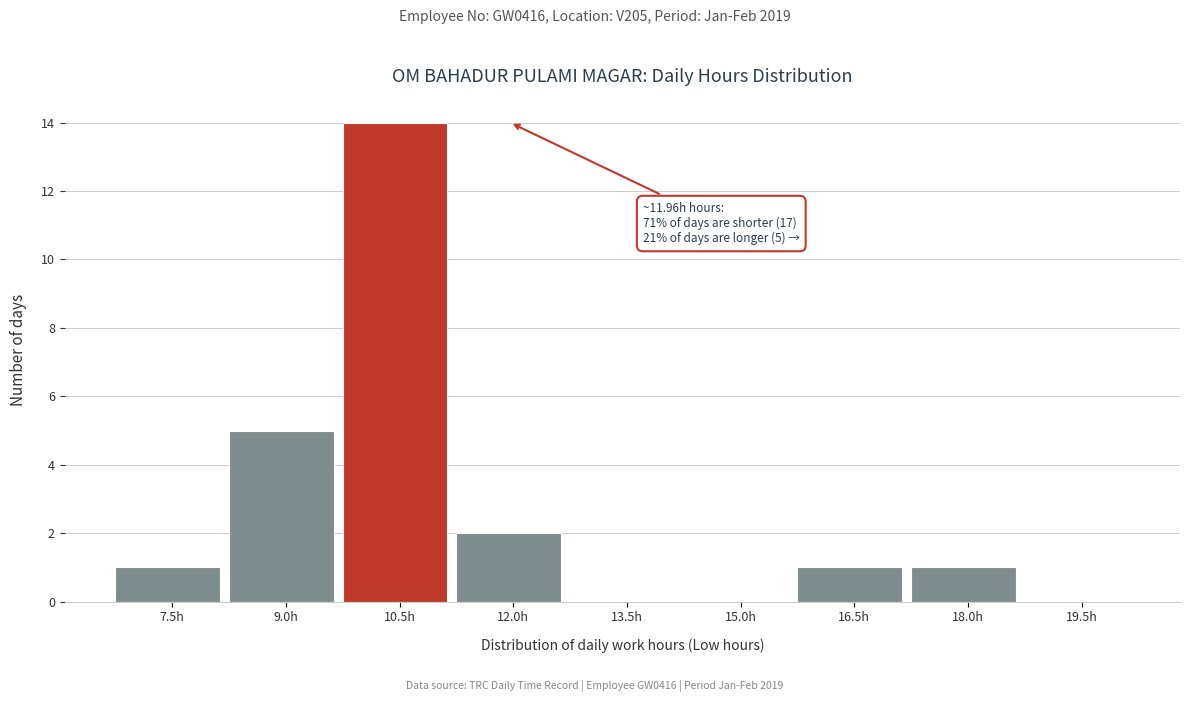

Reading left to right, what are all the values shown in this chart?

7.5h=1	9.0h=5	10.5h=14	12.0h=2	13.5h=0	15.0h=0	16.5h=1	18.0h=1	19.5h=0